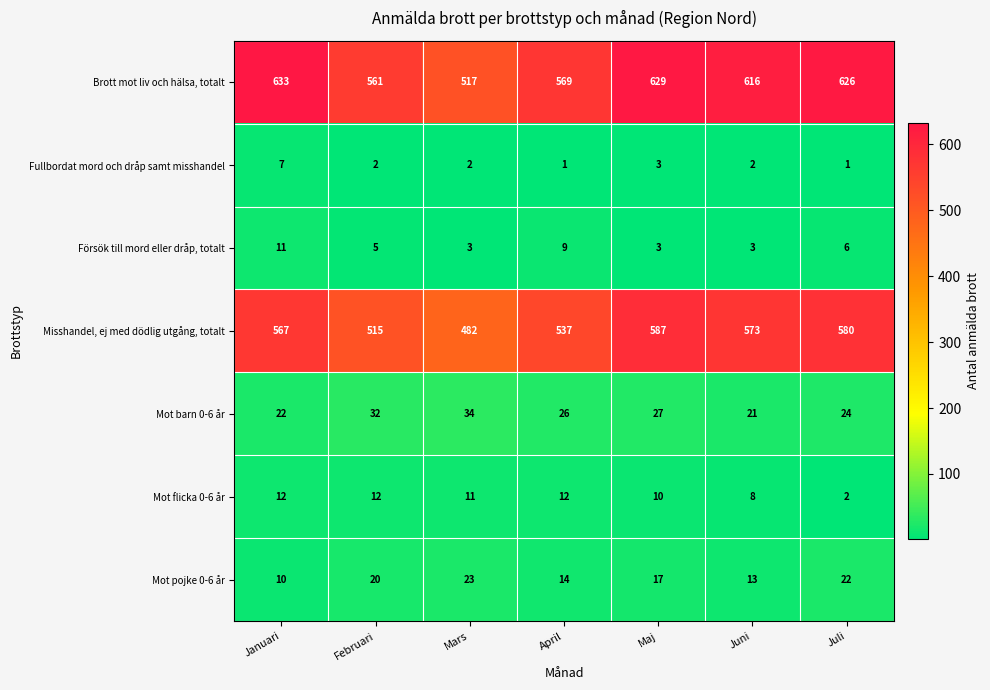

What value does the Mot barn 0-6 år series have at Juli, to the nearest 10?

20